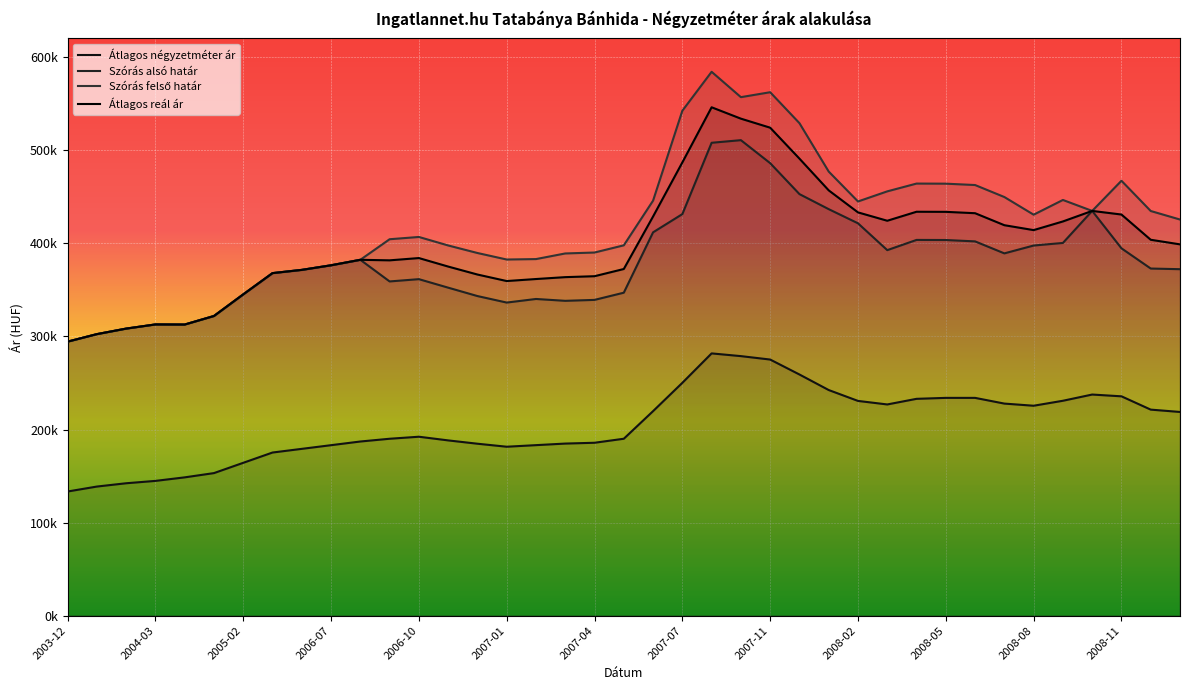

How many lines are shown in the chart?

4